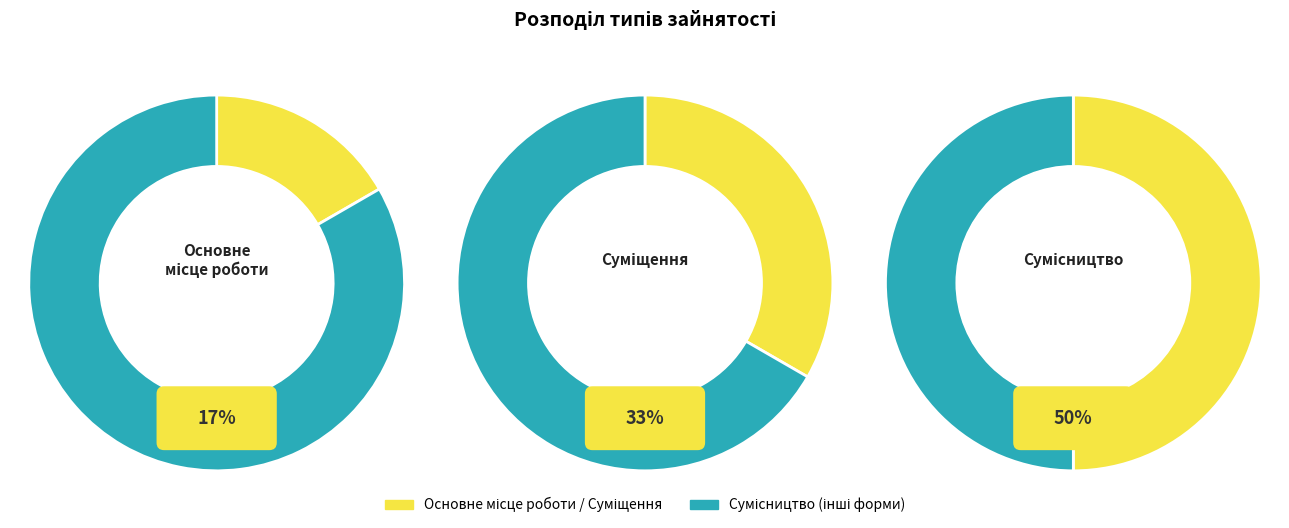

Rank the categories by value from highest to lowest.

Сумісництво, Суміщення, Основне місце роботи